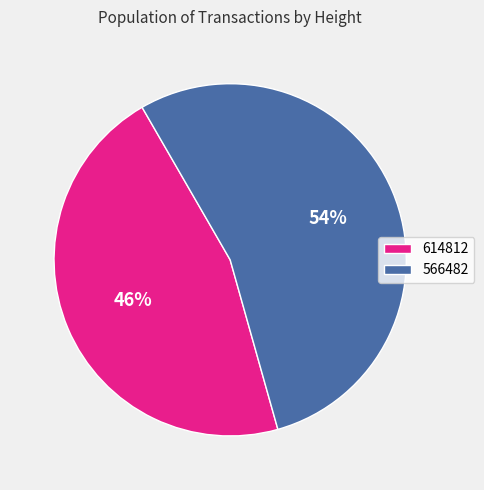

To the nearest percent, what is the difference between the 566482 and 614812 slice percentages?

8%